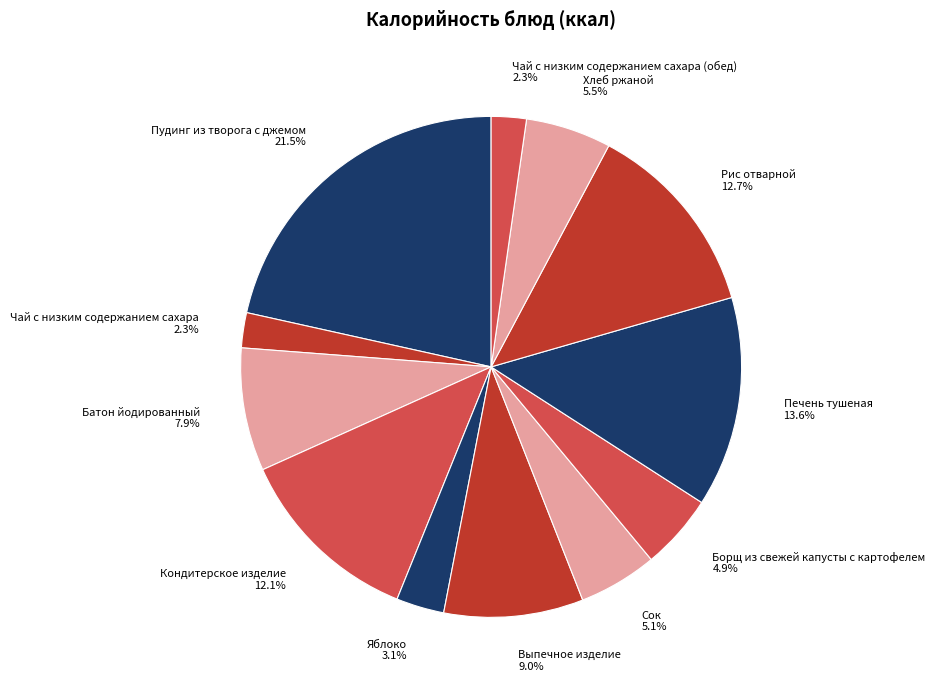

Which slice is the largest?

Пудинг из творога с джемом